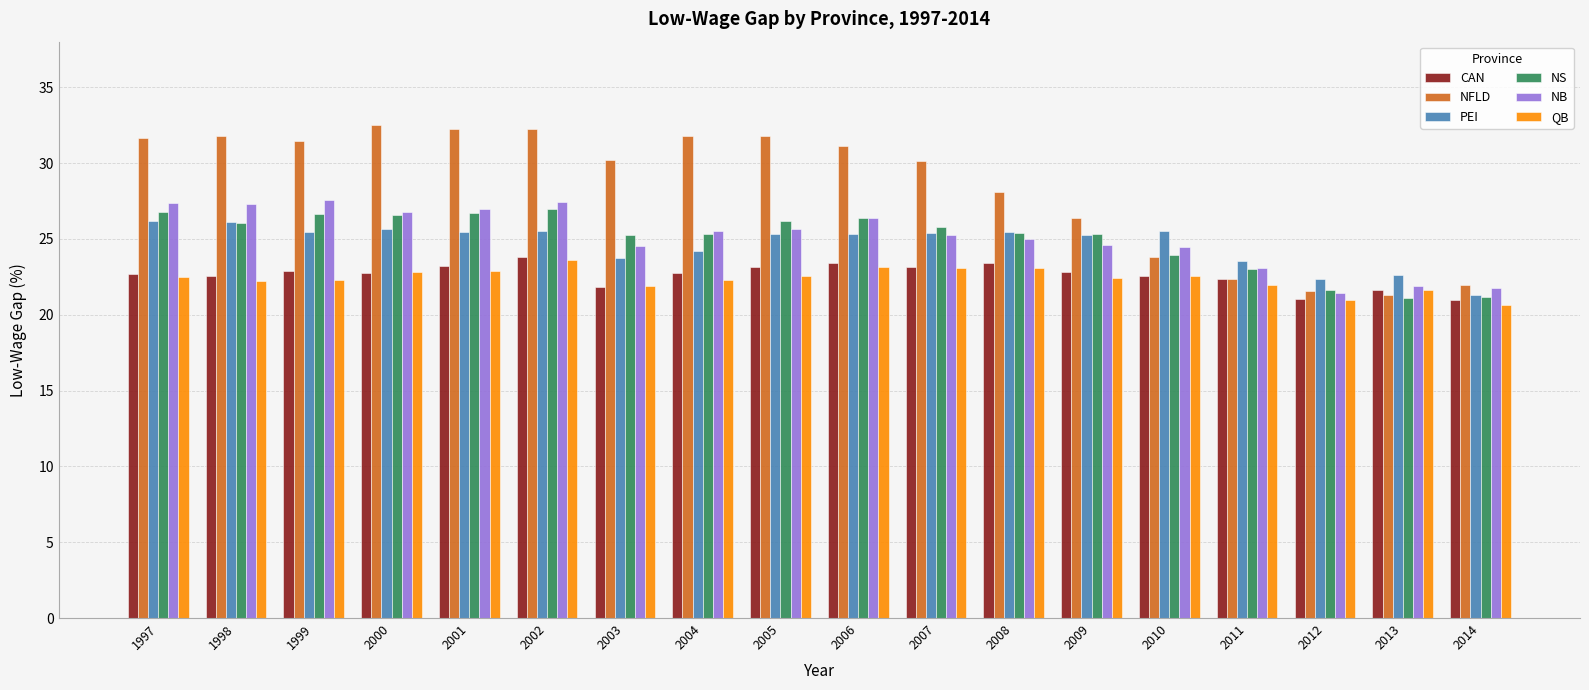

What is the minimum value for QB?

20.6